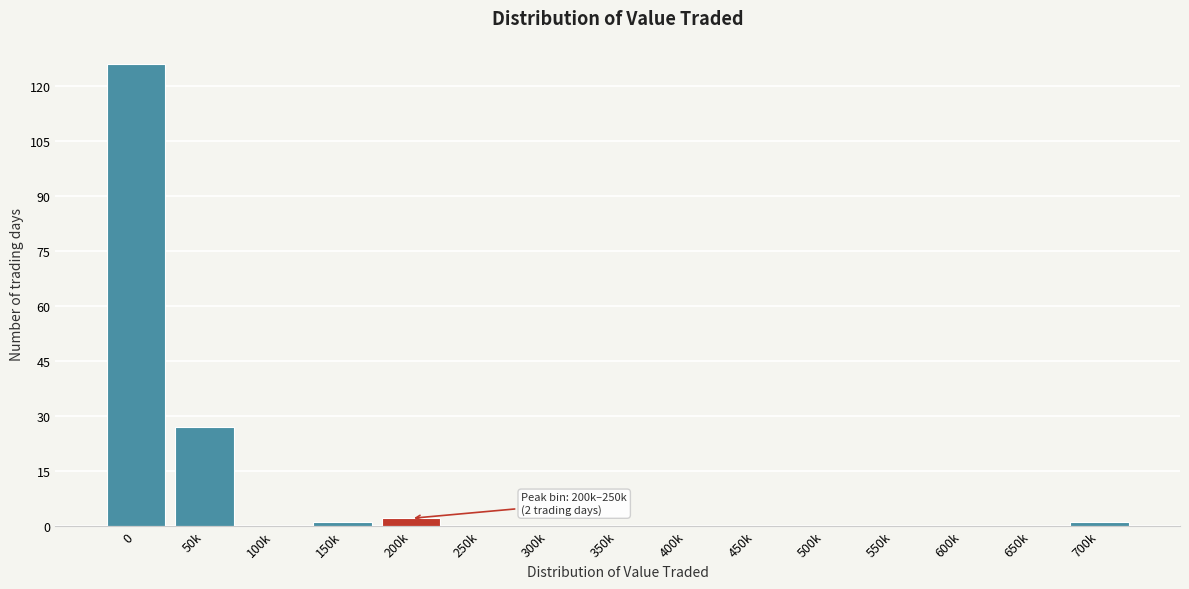

Reading left to right, list all the values displayed in this chart.

0=126	50k=27	100k=0	150k=1	200k=2	250k=0	300k=0	350k=0	400k=0	450k=0	500k=0	550k=0	600k=0	650k=0	700k=1